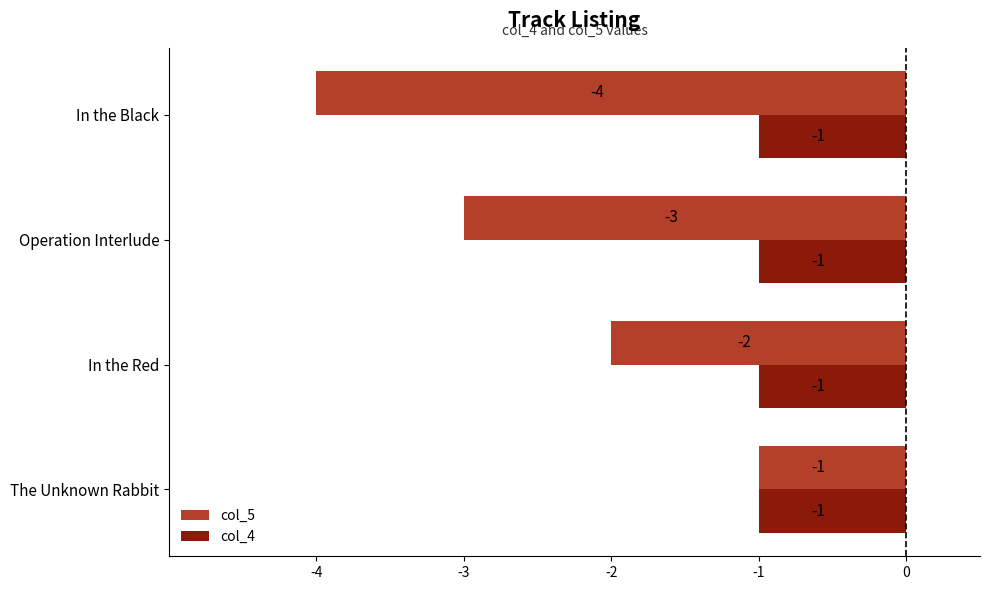

Count the col_5 values in the range -3 to -1.

3